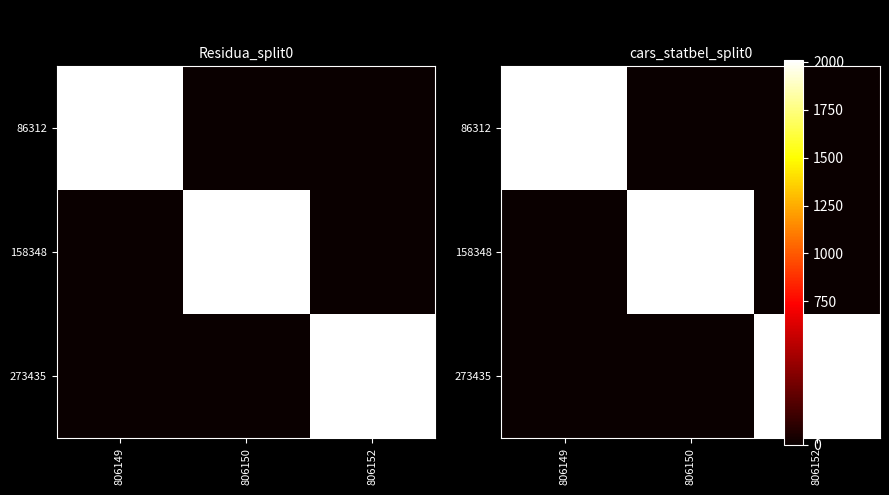

What is the highest value of the 86312 series?

2010